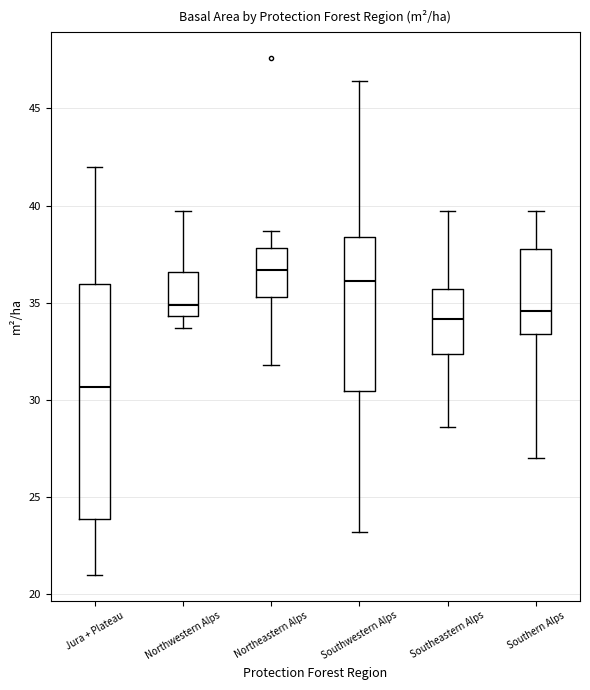

Which box's median line is the highest?

Northeastern Alps